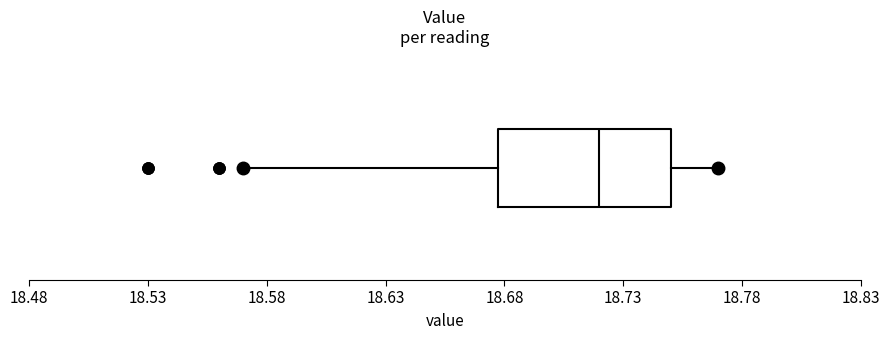

Where is the left edge of the box on the x-axis? The values are not printed on the chart, so give them approximately, as read against the axis.

18.68